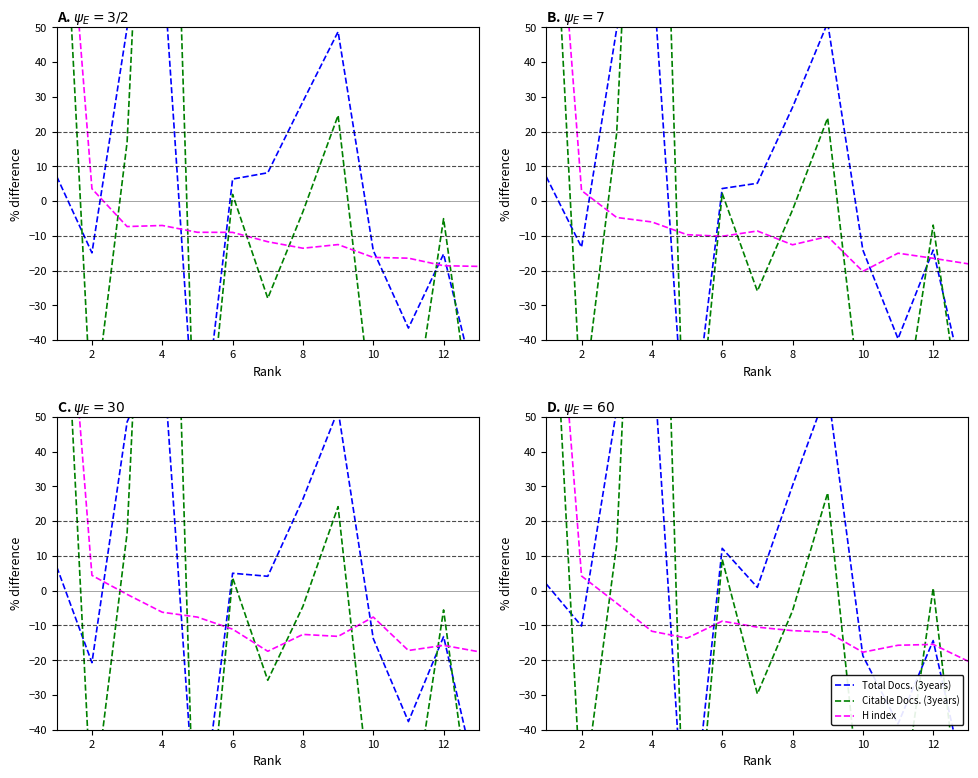

Which series changed the most between 10 and 8?

Total Docs. (3years)